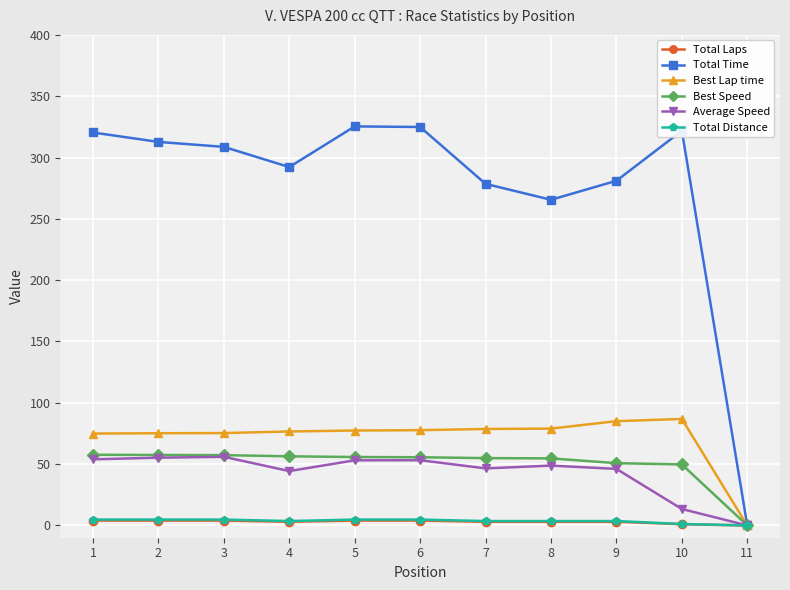

Which series has the largest range (max minus min)?

Total Time